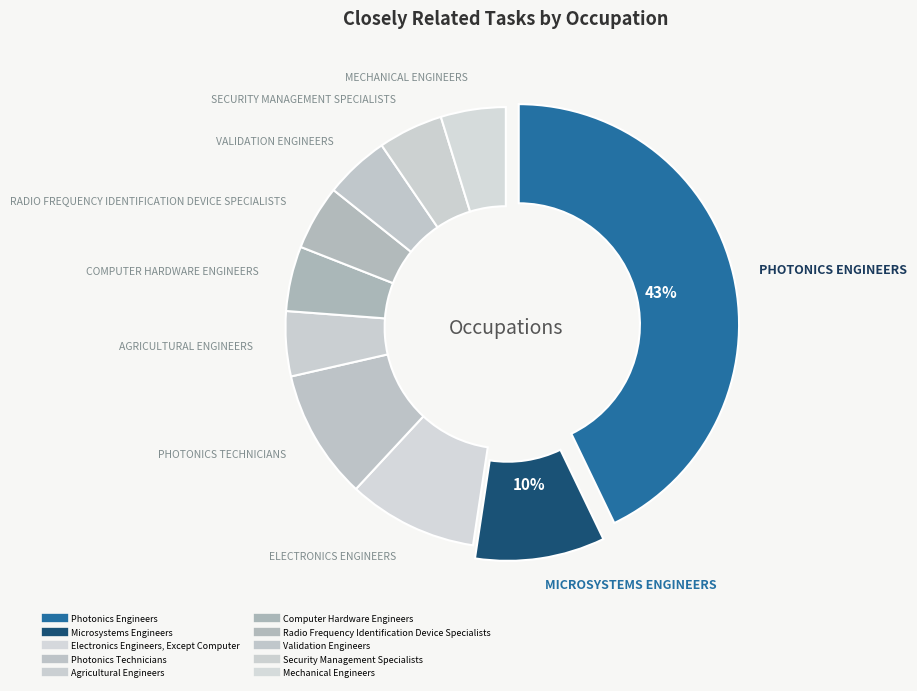

Count the number of slices in the pie.

10